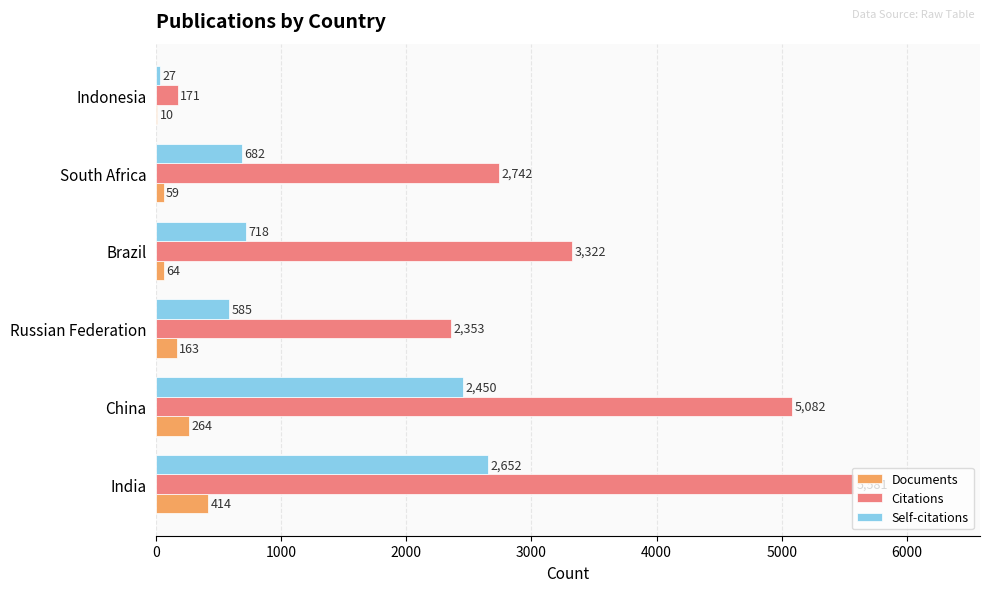

What is the greatest value displayed?

5581